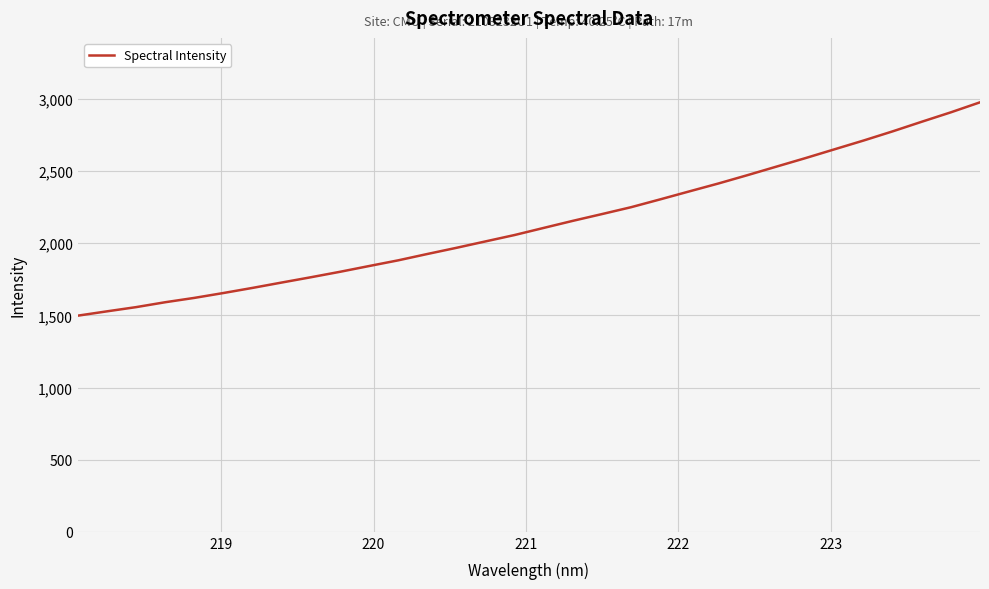

What is the difference between the maximum and minimum values?

1478.6